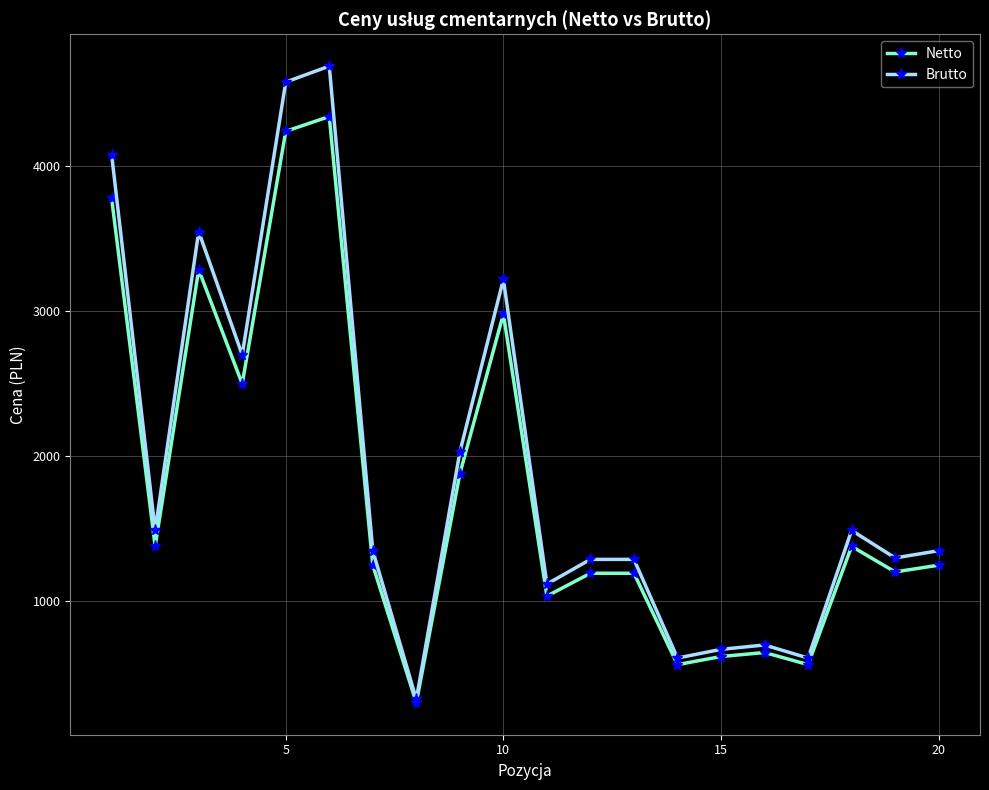

True or false: Netto has more than 2 points higher than both neighbors.

True